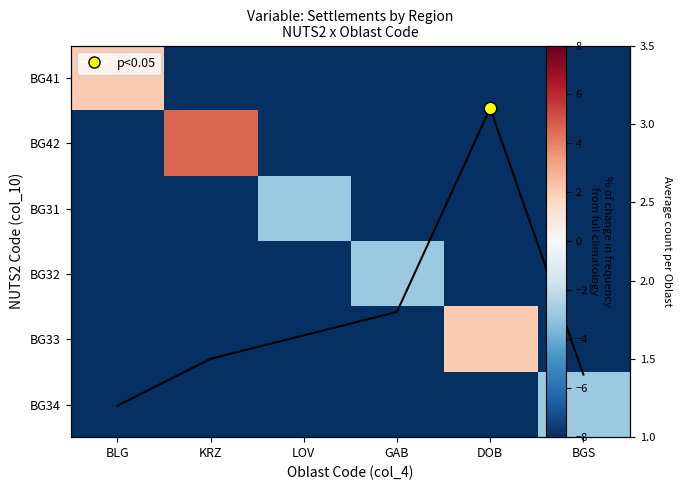

Is the value of BG32 at BLG greater than the value of Average count at BLG?

No